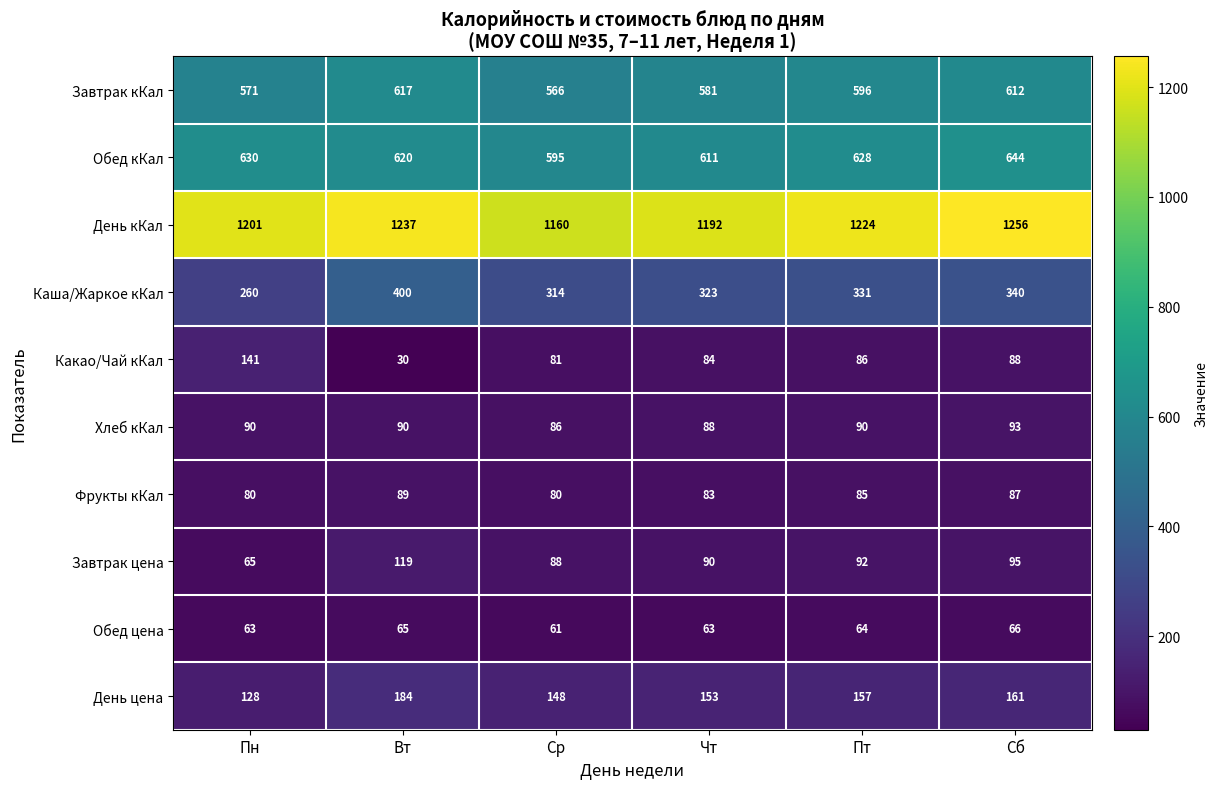

Which series has the widest spread of values?

Каша/Жаркое кКал